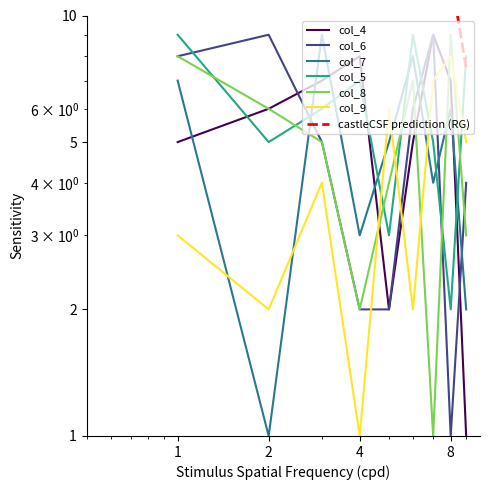

How many interior local valleys does the col_8 series have?

2